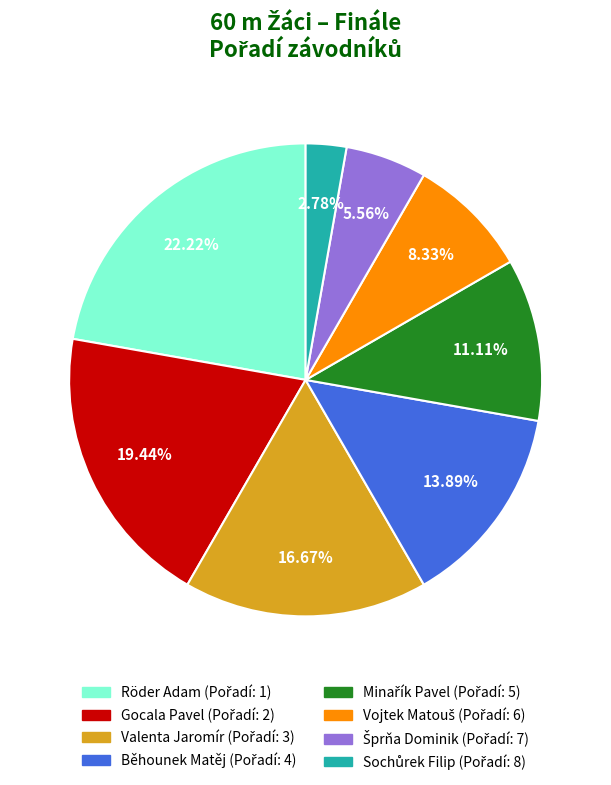

Which category has the biggest portion of the pie?

Röder Adam